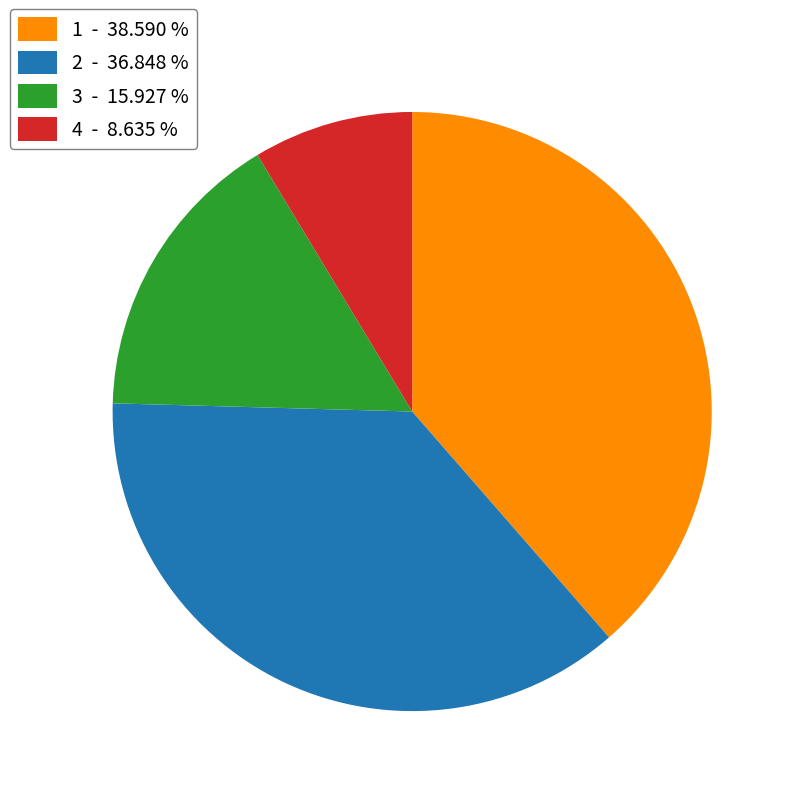

Rank the categories by value from lowest to highest.

4 - 8.635 %, 3 - 15.927 %, 2 - 36.848 %, 1 - 38.590 %